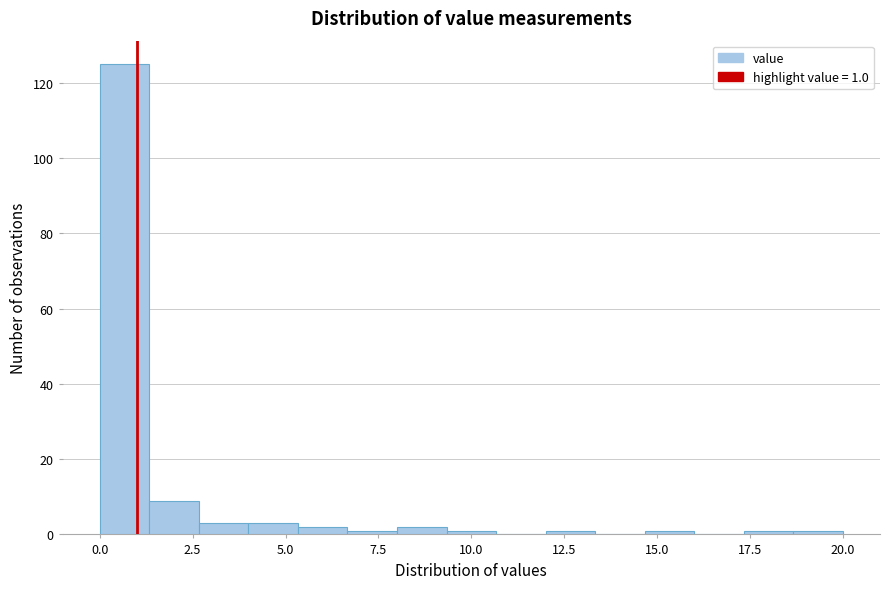

Read against the x-axis, roughly where is the centre of the tallest bar?

0.5